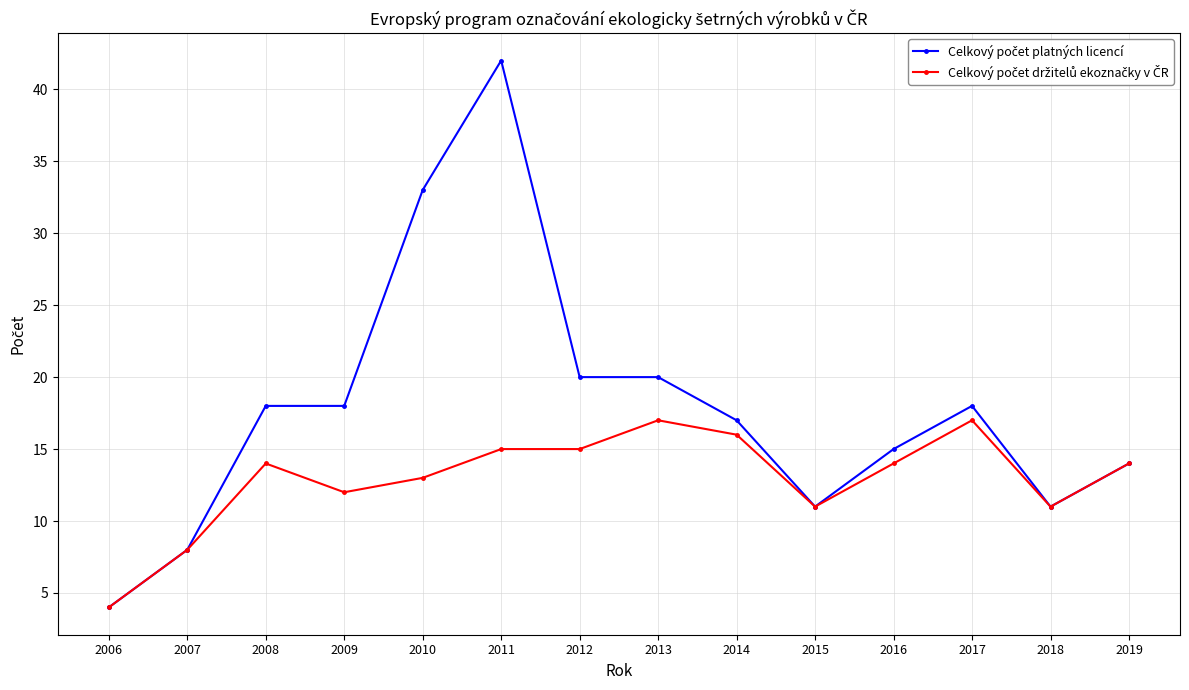

At which category does the chart reach its peak across all series?

2011